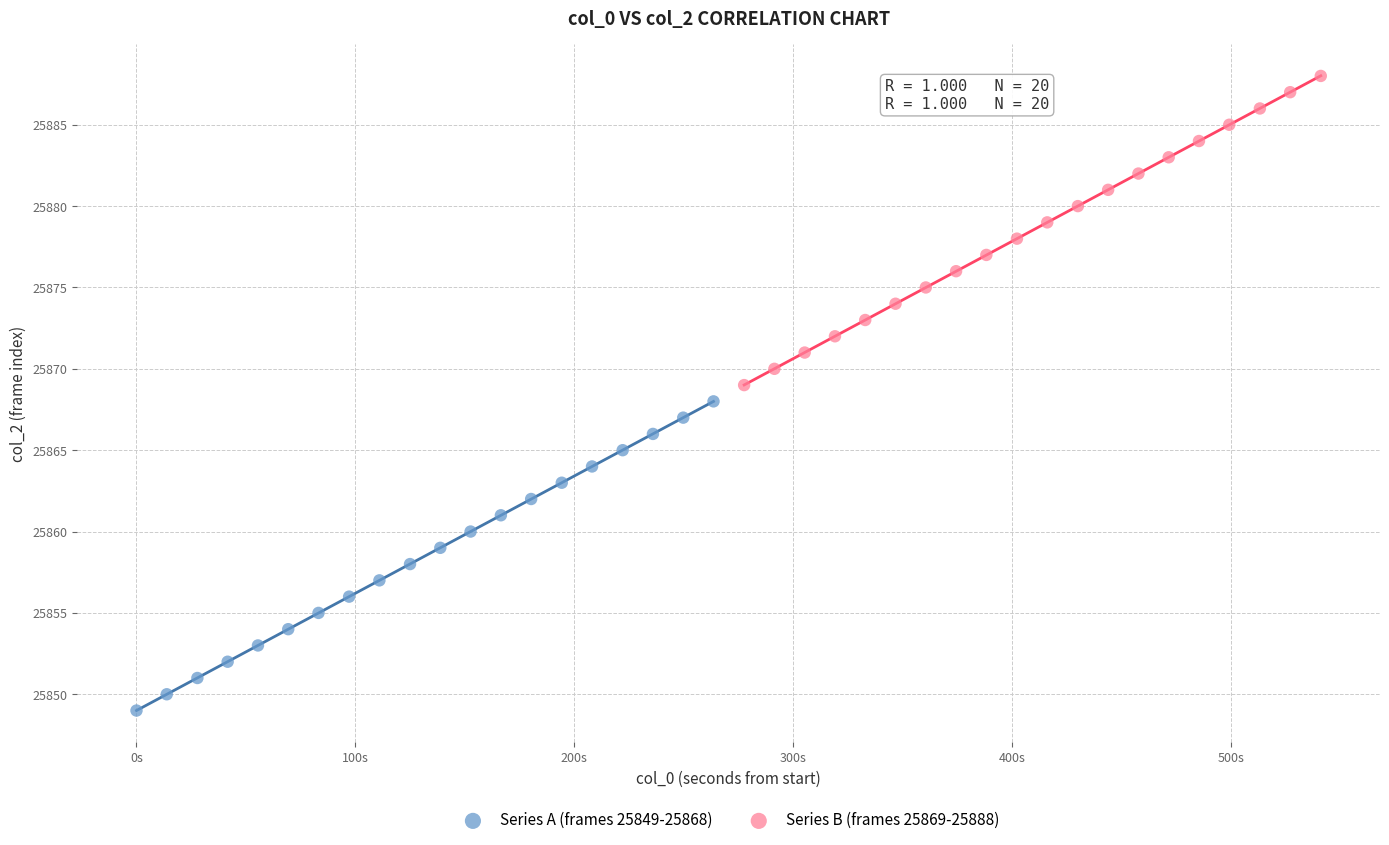

Which series reaches the maximum Y coordinate?

Series B (frames 25869-25888)